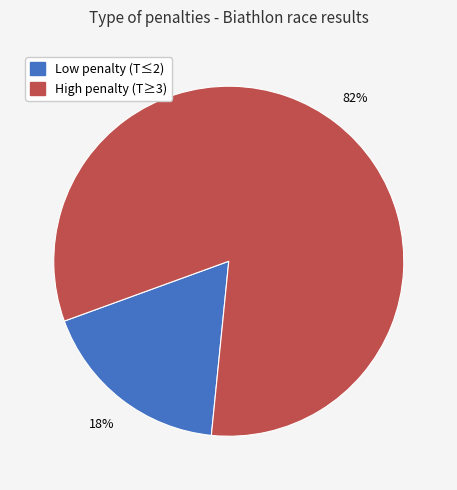

To the nearest percent, what is the average slice percentage?

50%